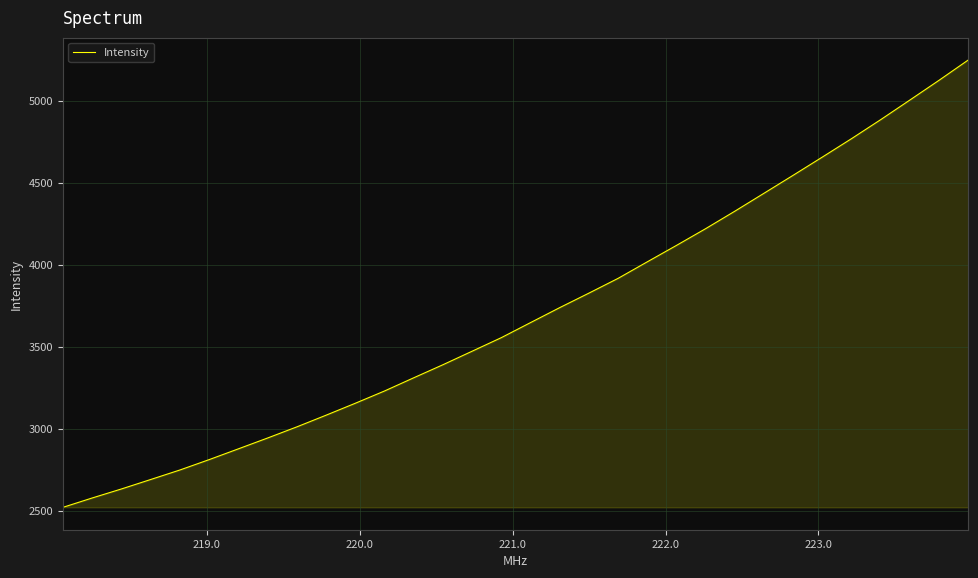

What is the greatest value displayed?

5250.0